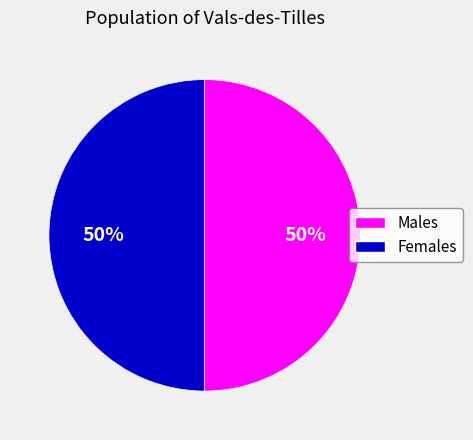

To the nearest percent, what is the average slice percentage?

50%